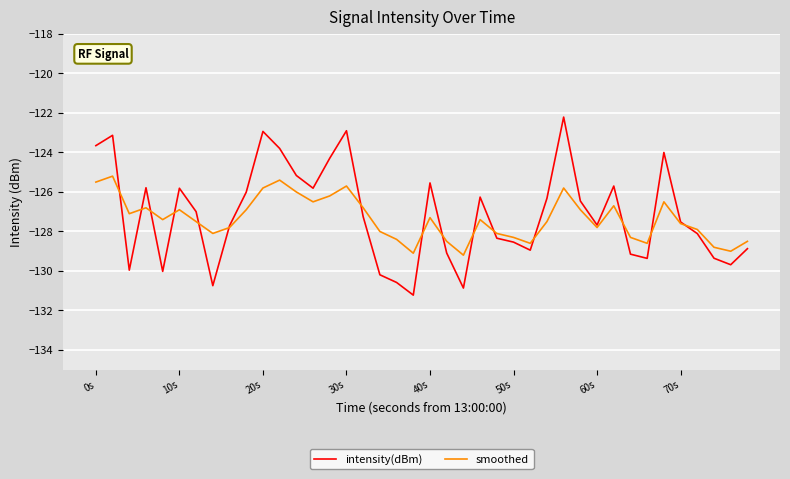

True or false: smoothed has more than 2 interior local peaks.

True